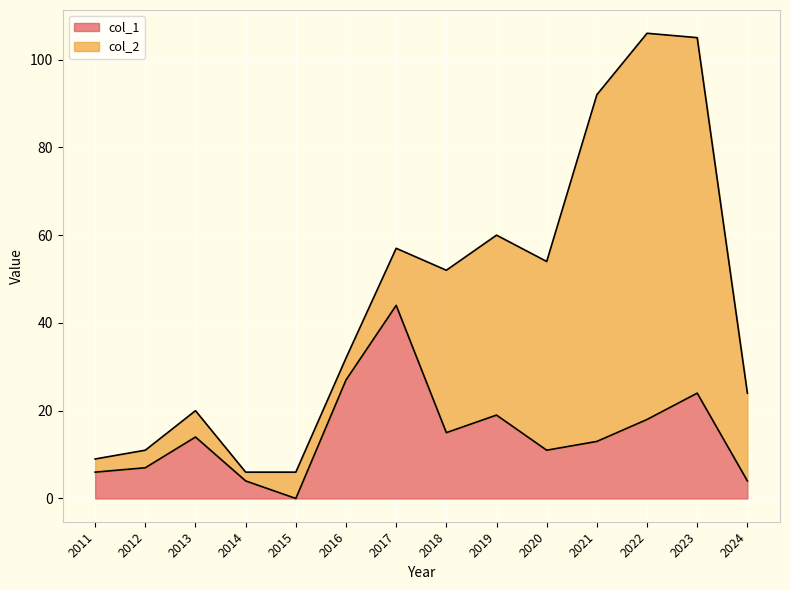

What is the total value across all series at 2016?

32